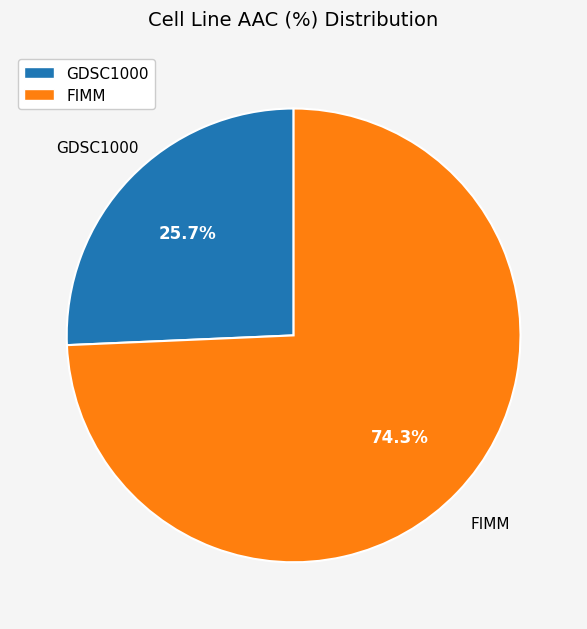

What is the smallest slice in the pie chart?

GDSC1000